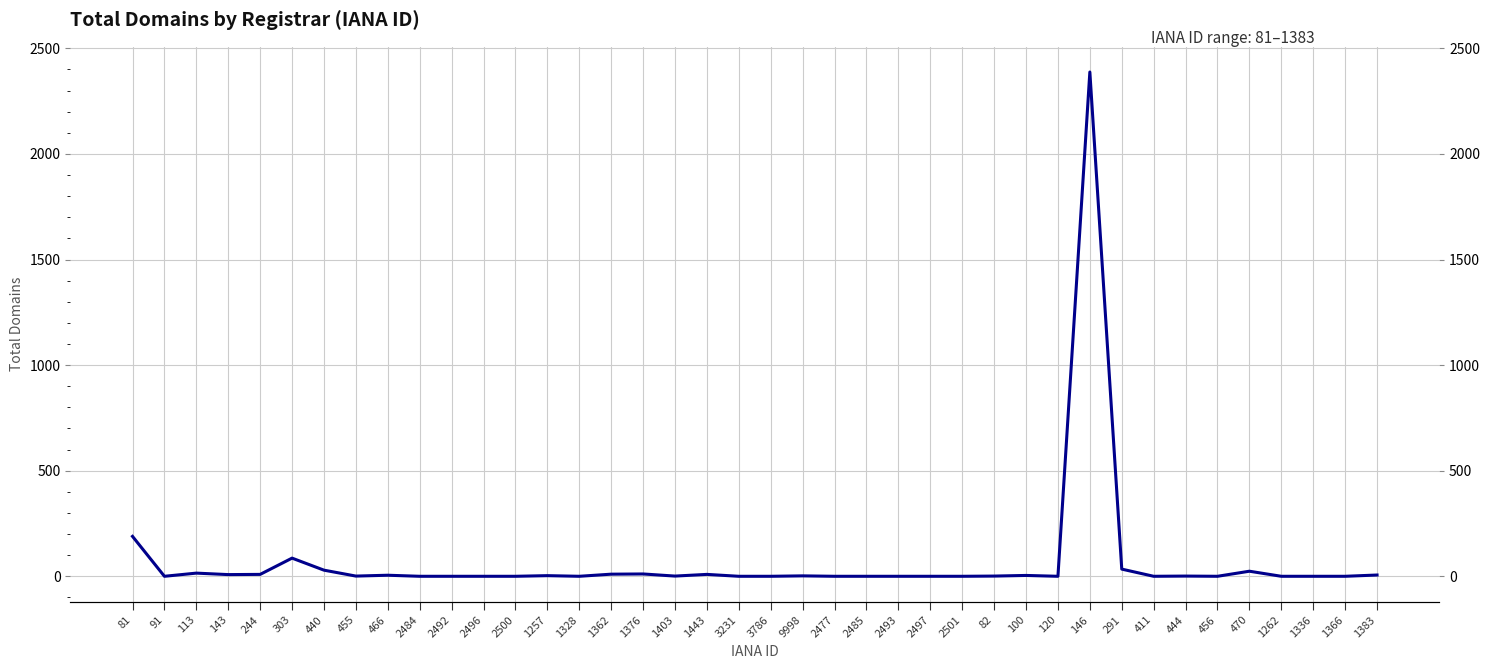

List the labels in order of value, smallest first.

91, 2484, 2492, 2496, 2500, 1328, 3231, 3786, 2477, 2485, 2493, 2497, 2501, 120, 411, 456, 1262, 1336, 1366, 455, 1403, 82, 444, 9998, 1257, 100, 466, 1383, 143, 244, 1443, 1362, 1376, 113, 470, 440, 291, 303, 81, 146